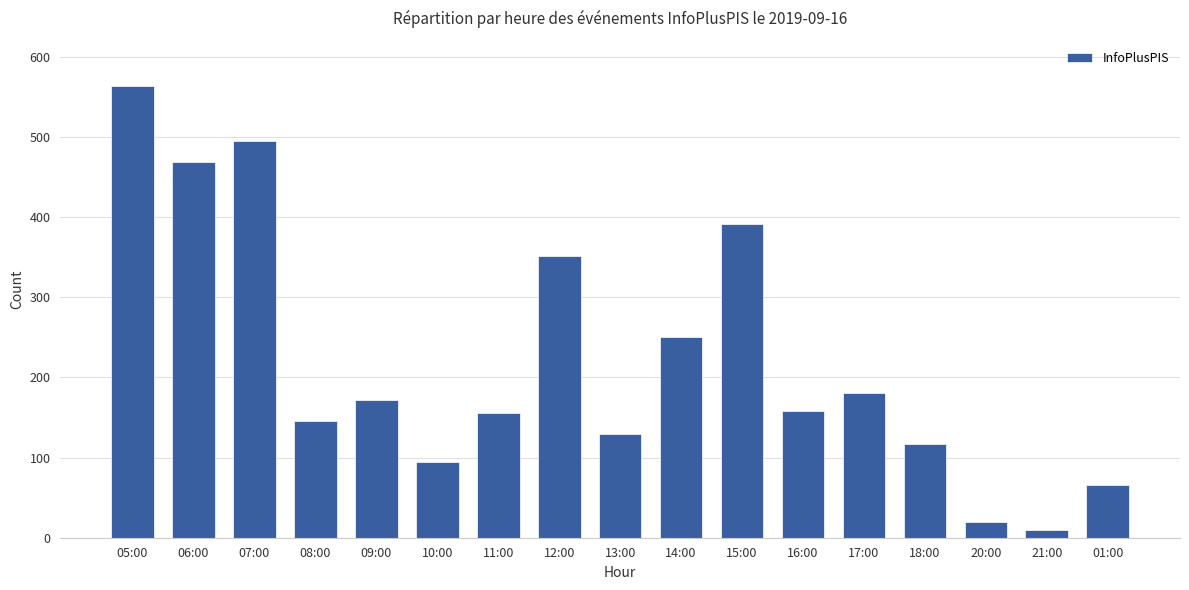

What is the sum of all values?

3768